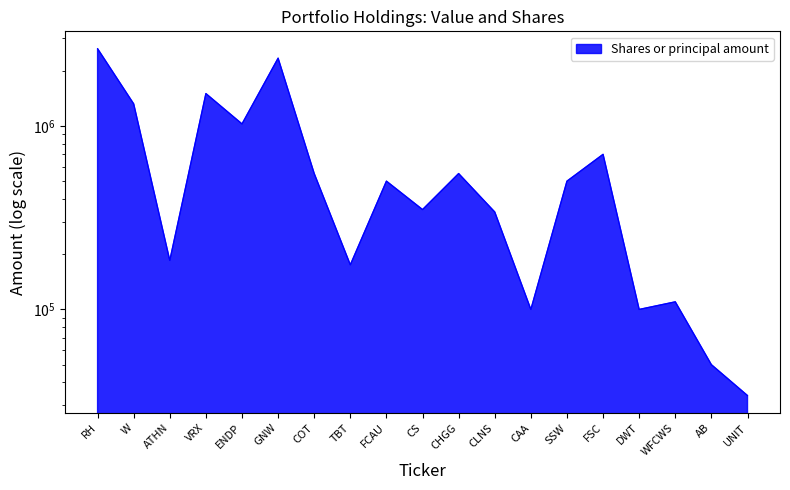

What is the change in value from FSC to DWT?

-600000